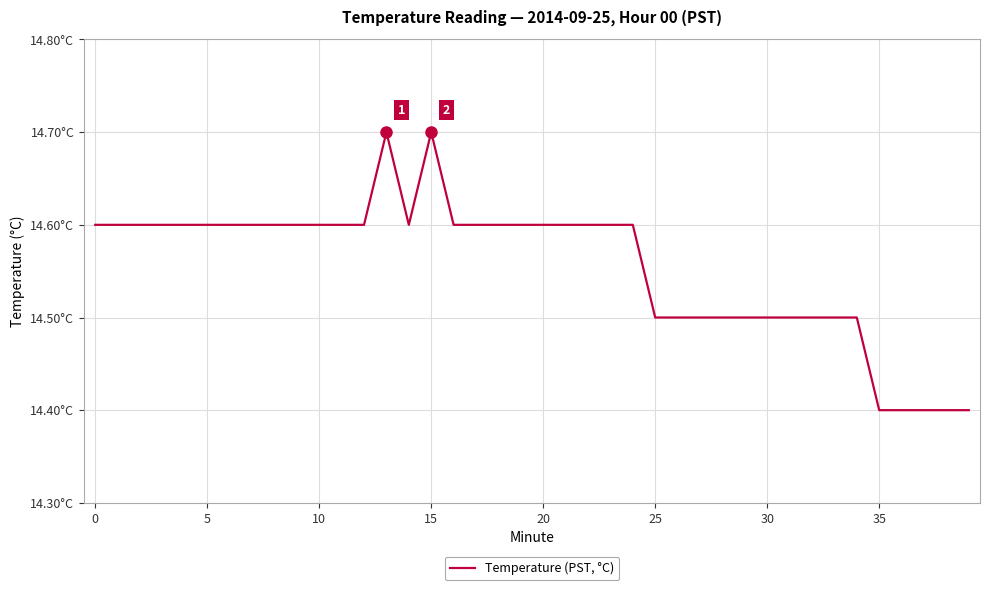

Is this an area chart (filled region under the line)?

No